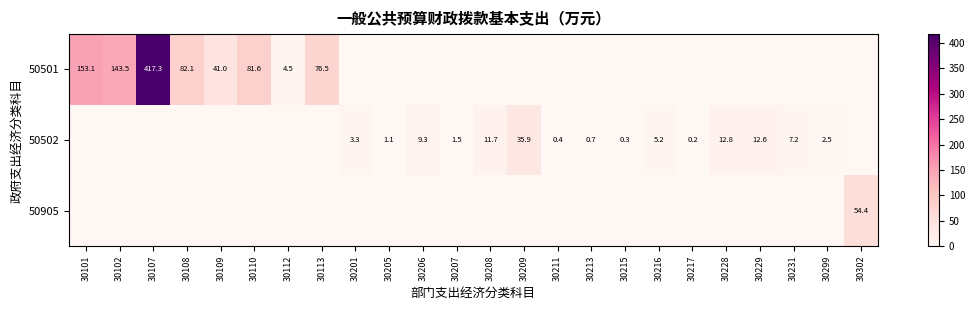

What is the sum of the 50502 values at 30209 and 30213?

36.6